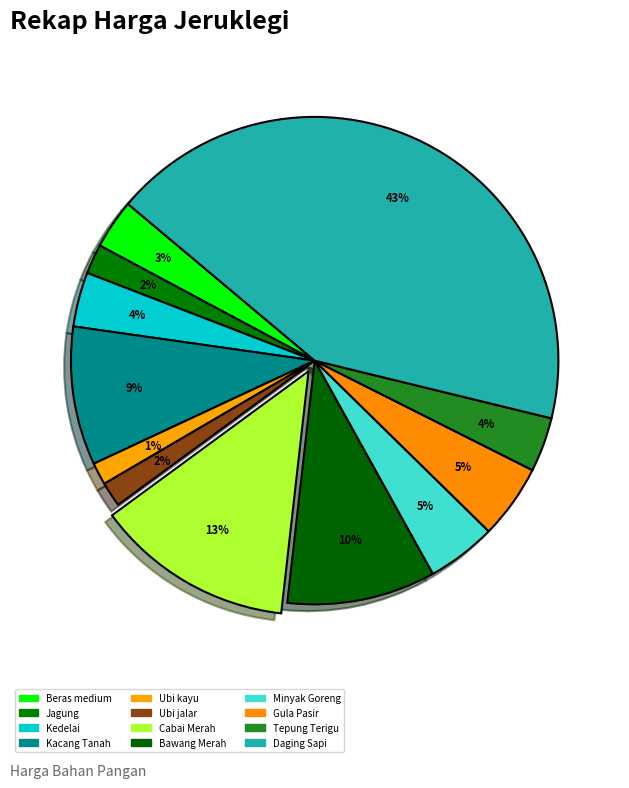

How many slices are in this pie chart?

12